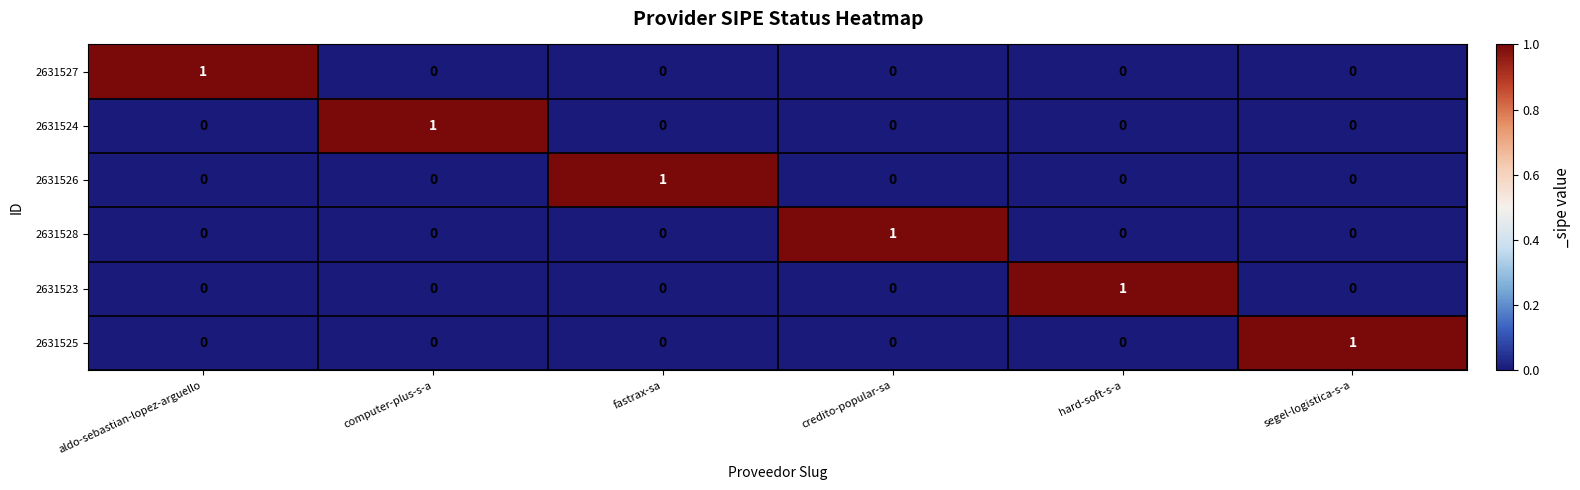

True or false: 2631527 has a value of 0 at computer-plus-s-a.

True